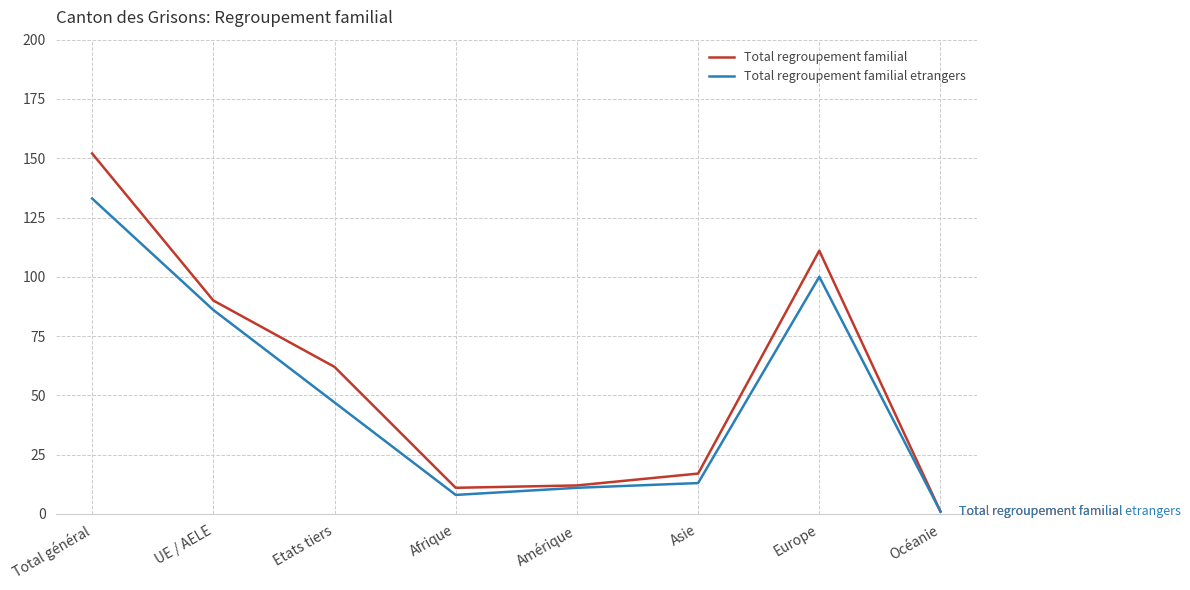

What is the total value across all series at Etats tiers?

109